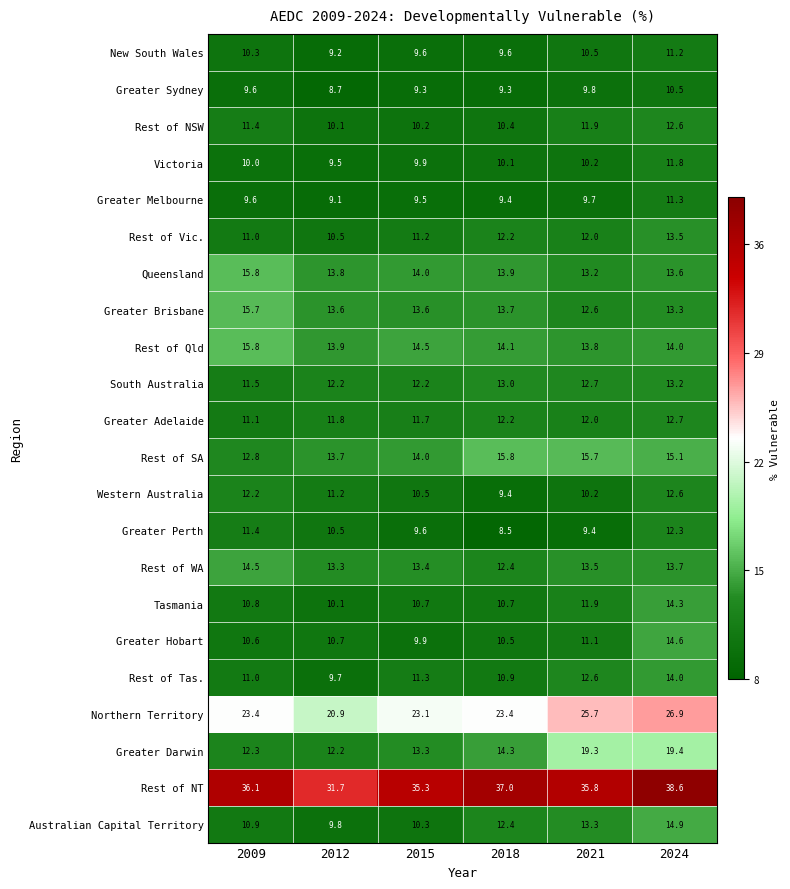

Between 2009 and 2015, which series saw the biggest shift?

Greater Brisbane